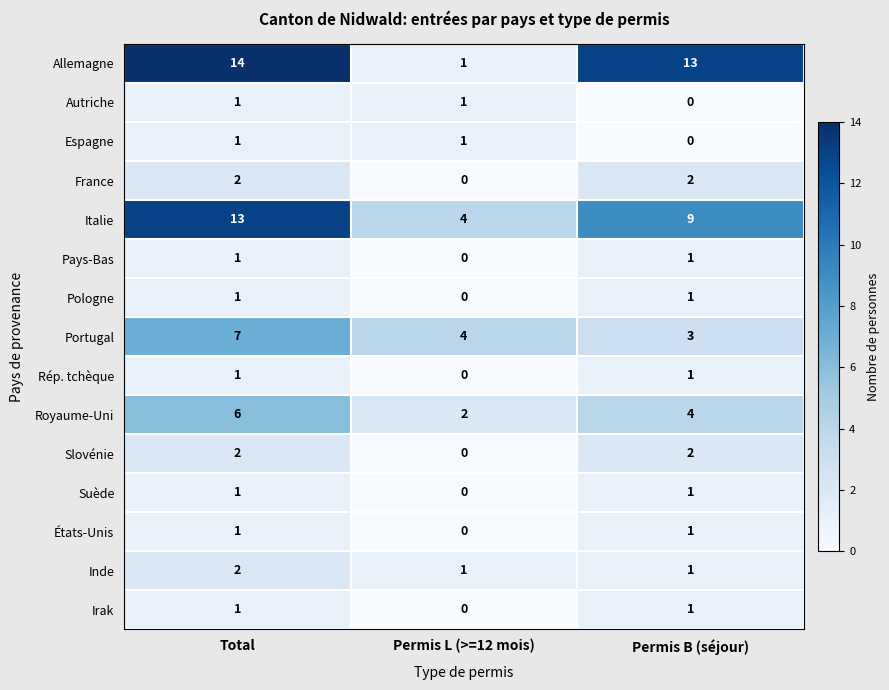

What is the spread (max minus min) of values at Total?

13